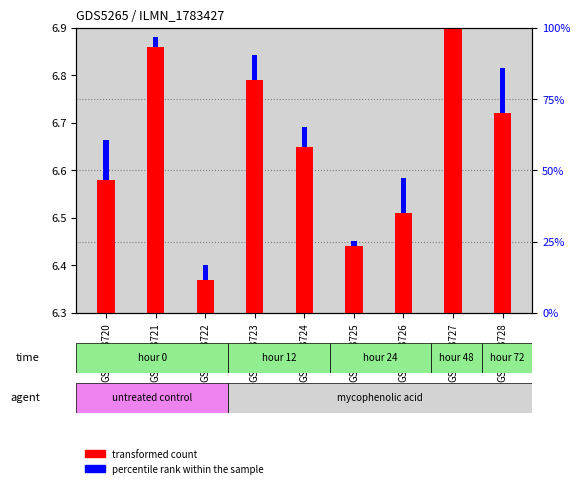

Which series has the widest spread of values?

transformed count